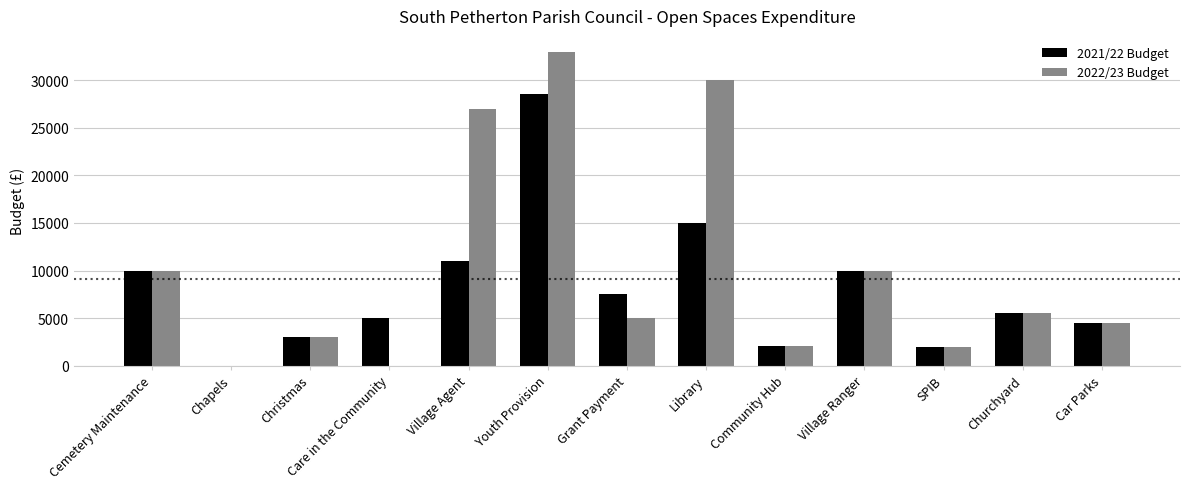

Which label corresponds to the largest value in the chart?

Youth Provision